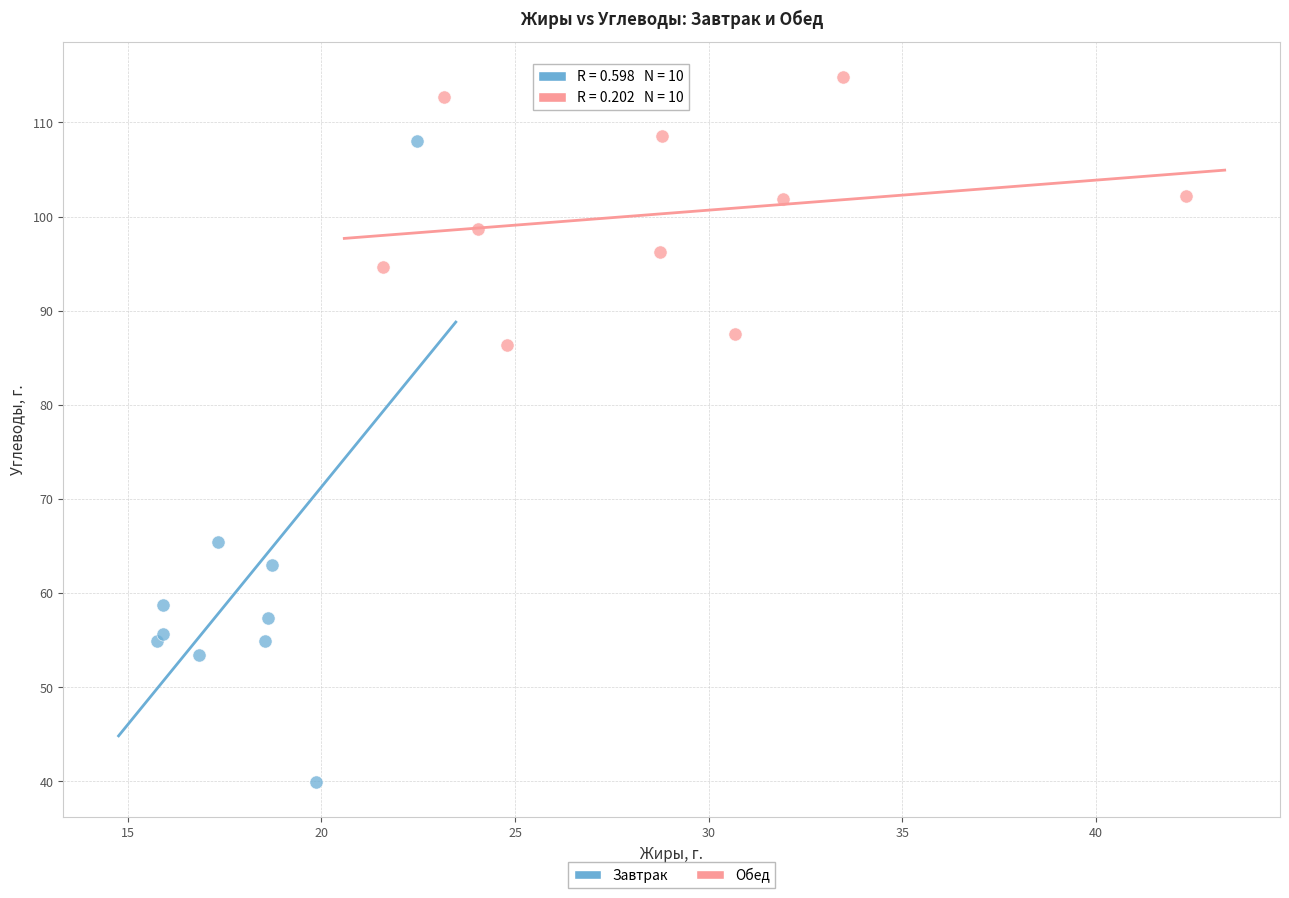

Which series contains the highest Y value?

Обед